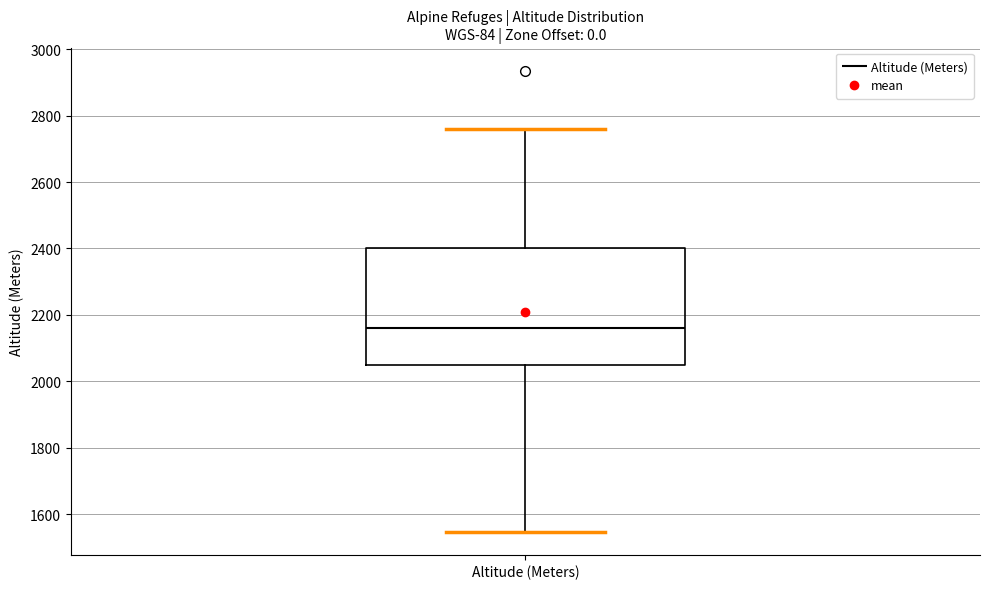

Transcribe this box plot: give where the median line is, the range the box spans, and where the two whiskers end, as read against the y-axis. The values are not printed on the chart, so give them approximately, as read against the axis.

median 2160, box 2060 to 2400, whiskers 1540 to 2760